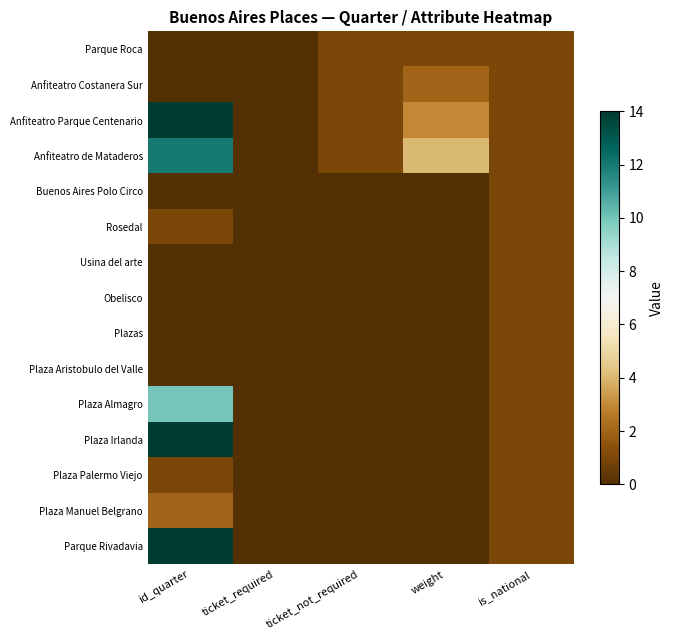

Reading right to left, extract all data points from this chart.

Parque Roca: is_national=1	weight=1	ticket_not_required=1	ticket_required=0	id_quarter=0
Anfiteatro Costanera Sur: is_national=1	weight=2	ticket_not_required=1	ticket_required=0	id_quarter=0
Anfiteatro Parque Centenario: is_national=1	weight=3	ticket_not_required=1	ticket_required=0	id_quarter=14
Anfiteatro de Mataderos: is_national=1	weight=4	ticket_not_required=1	ticket_required=0	id_quarter=12
Buenos Aires Polo Circo: is_national=1	weight=0	ticket_not_required=0	ticket_required=0	id_quarter=0
Rosedal: is_national=1	weight=0	ticket_not_required=0	ticket_required=0	id_quarter=1
Usina del arte: is_national=1	weight=0	ticket_not_required=0	ticket_required=0	id_quarter=0
Obelisco: is_national=1	weight=0	ticket_not_required=0	ticket_required=0	id_quarter=0
Plazas: is_national=1	weight=0	ticket_not_required=0	ticket_required=0	id_quarter=0
Plaza Aristobulo del Valle: is_national=1	weight=0	ticket_not_required=0	ticket_required=0	id_quarter=0
Plaza Almagro: is_national=1	weight=0	ticket_not_required=0	ticket_required=0	id_quarter=10
Plaza Irlanda: is_national=1	weight=0	ticket_not_required=0	ticket_required=0	id_quarter=14
Plaza Palermo Viejo: is_national=1	weight=0	ticket_not_required=0	ticket_required=0	id_quarter=1
Plaza Manuel Belgrano: is_national=1	weight=0	ticket_not_required=0	ticket_required=0	id_quarter=2
Parque Rivadavia: is_national=1	weight=0	ticket_not_required=0	ticket_required=0	id_quarter=14